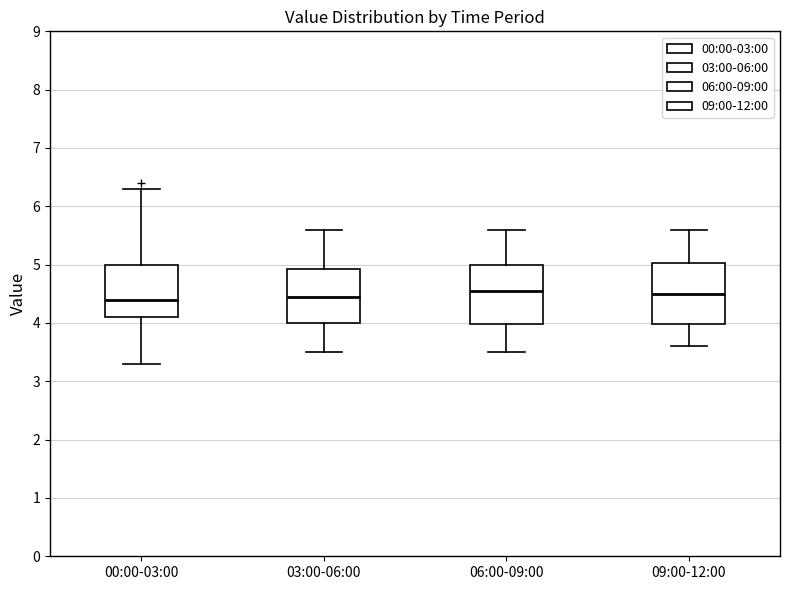

Reading left to right, read every box against the y-axis: the position of its median line, the range the box covers, and the ends of its whiskers. The values are not printed on the chart, so give them approximately, as read against the axis.

00:00-03:00: median 4.4, box 4.1 to 5.0, whiskers 3.3 to 6.3
03:00-06:00: median 4.5, box 4.0 to 4.9, whiskers 3.5 to 5.6
06:00-09:00: median 4.6, box 4.0 to 5.0, whiskers 3.5 to 5.6
09:00-12:00: median 4.5, box 4.0 to 5.0, whiskers 3.6 to 5.6